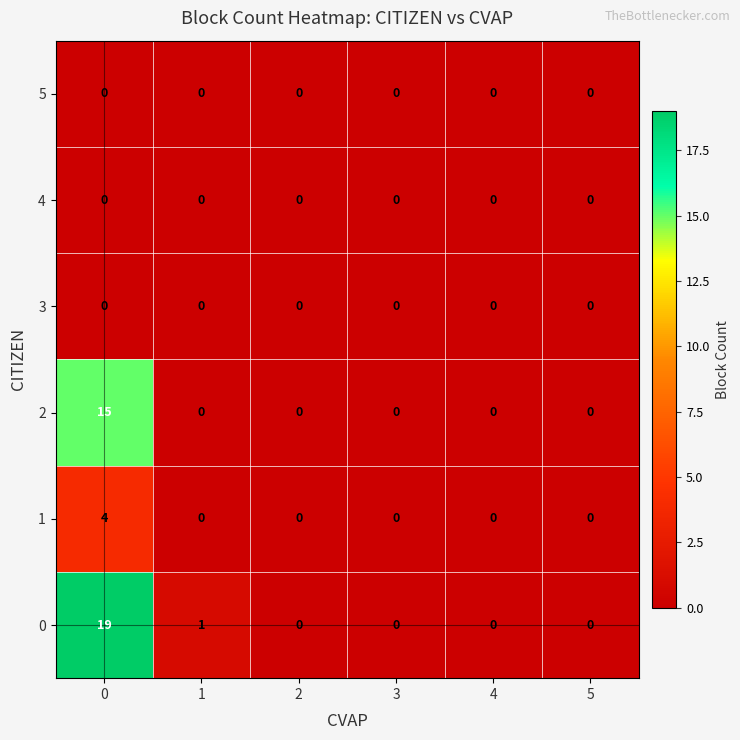

Is it true that 2 equals 15 at 0?

True